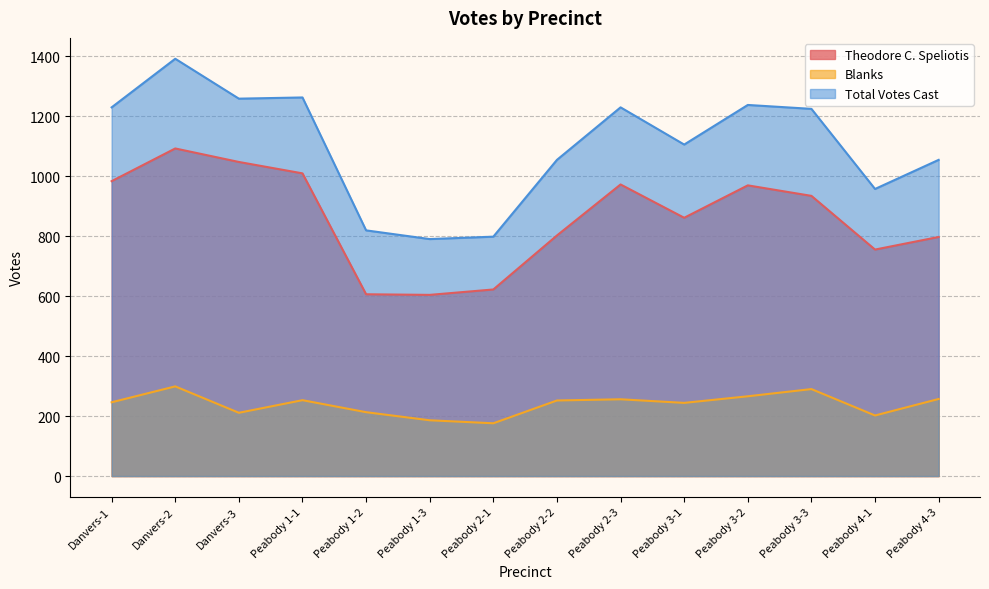

Reading right to left, list all the values displayed in this chart.

Theodore C. Speliotis: 797	755	934	969	861	972	802	622	604	606	1009	1047	1092	983
Blanks: 257	202	290	266	244	256	252	176	186	213	253	211	299	246
Total Votes Cast: 1054	957	1224	1237	1105	1229	1054	798	790	819	1262	1258	1391	1229